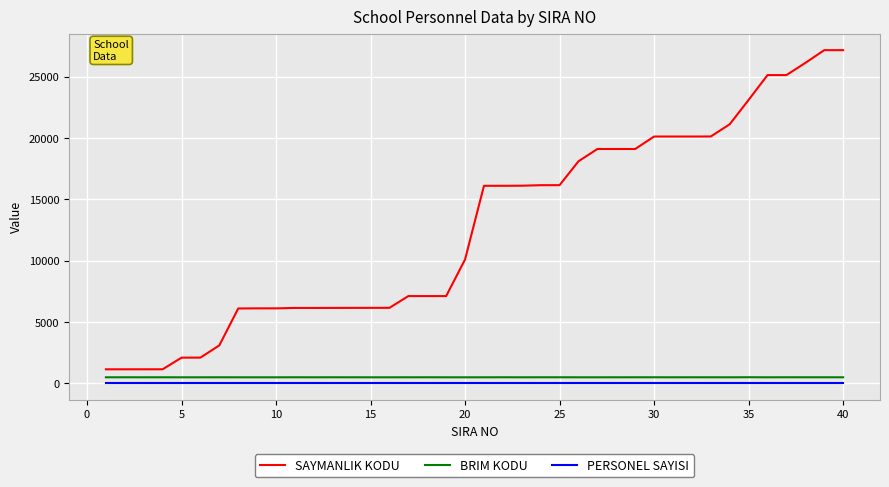

Which series has the widest spread of values?

SAYMANLIK KODU